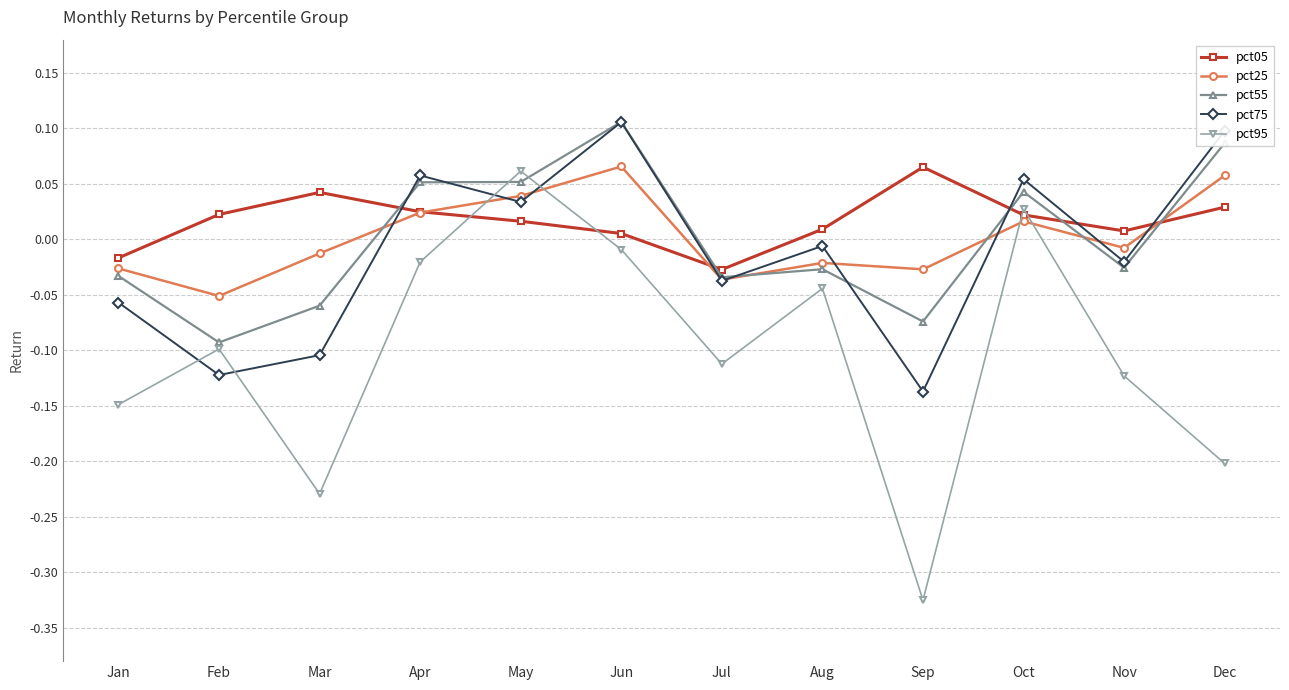

How many values in pct25 are above zero?

5